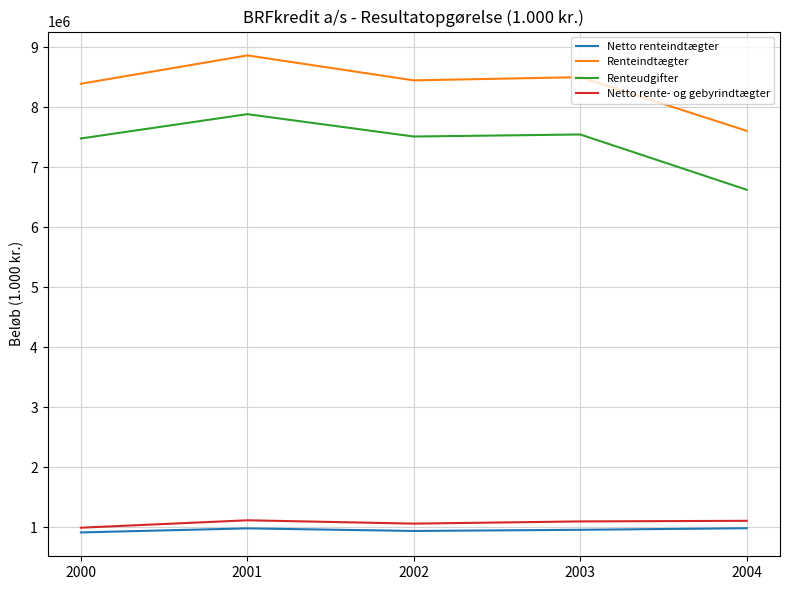

At which category is the sum across all series the highest?

2001